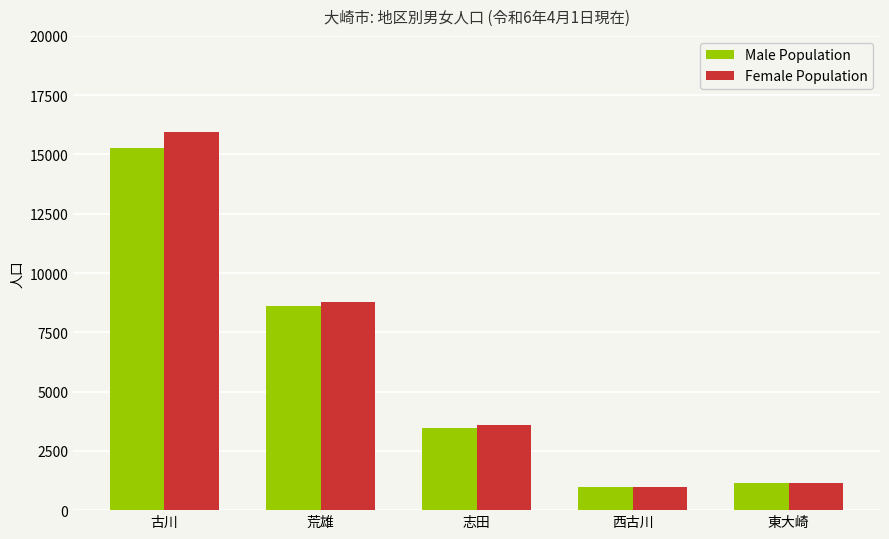

Rank the categories by Female Population value from highest to lowest.

古川, 荒雄, 志田, 東大崎, 西古川